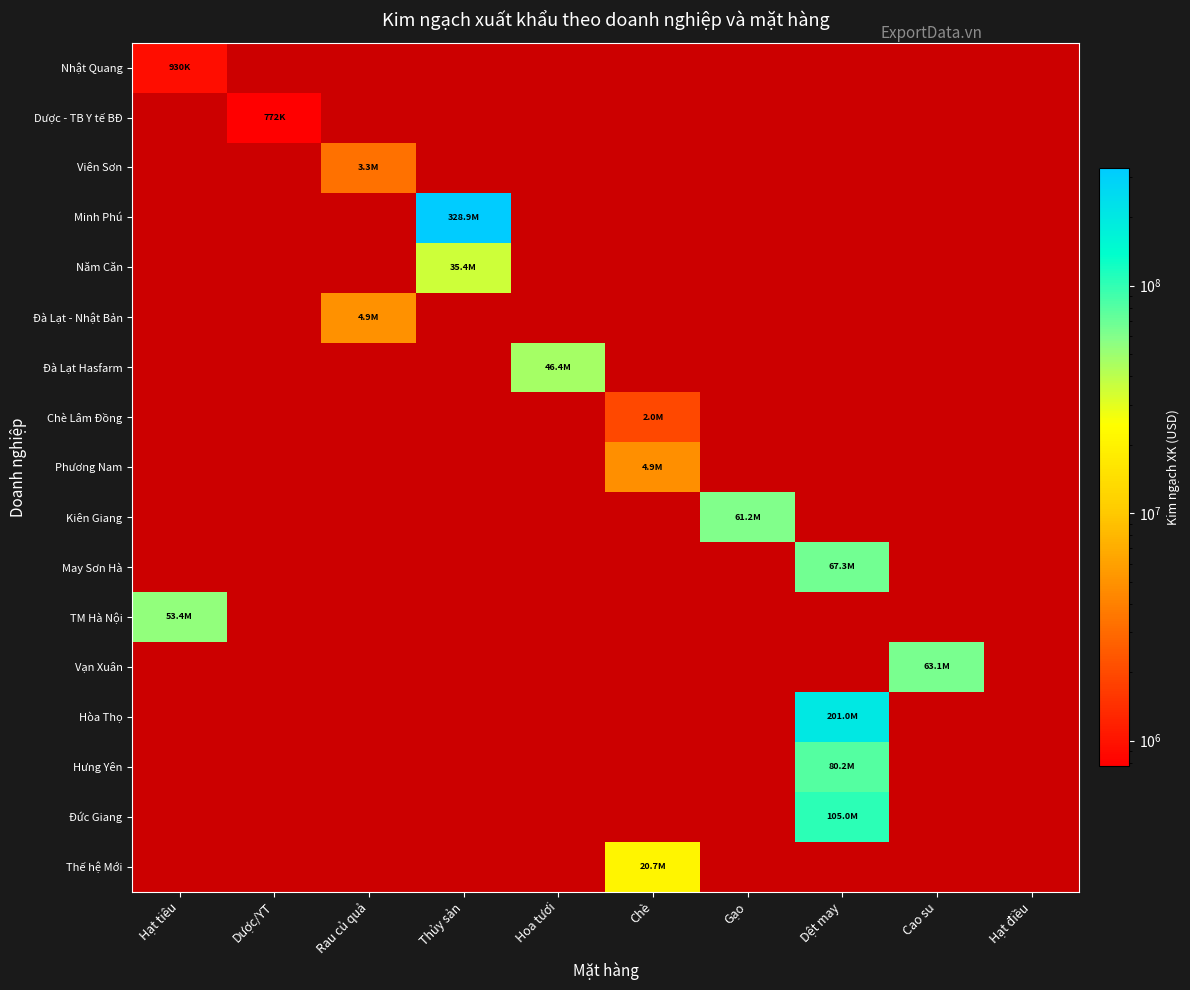

Which category has the lowest value across all series?

Dược/YT